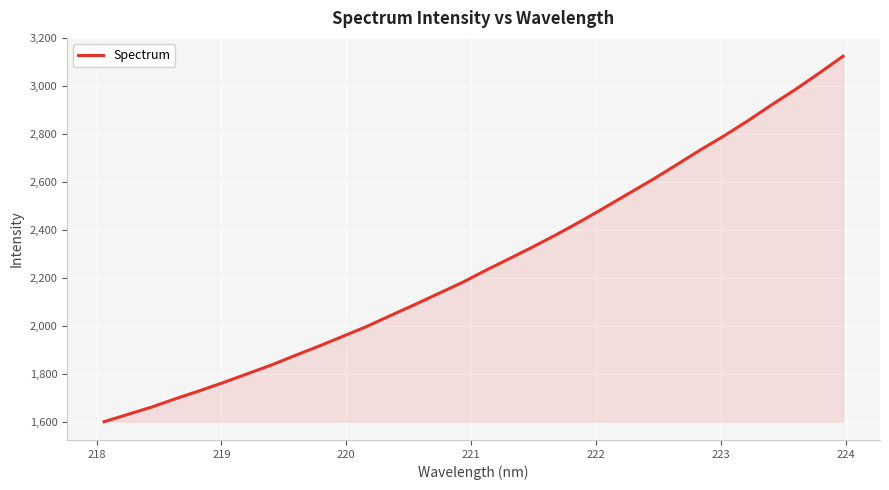

What is the difference between the maximum and minimum values?

1521.7